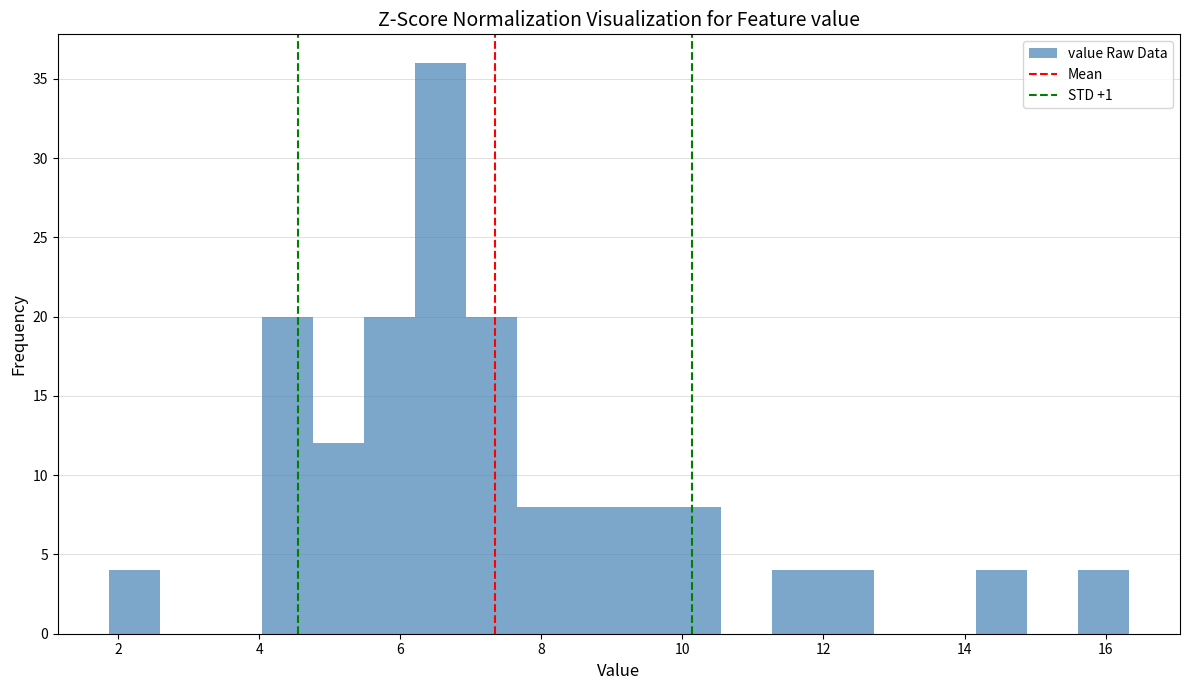

Read against the x-axis, roughly where is the centre of the tallest bar?

6.6